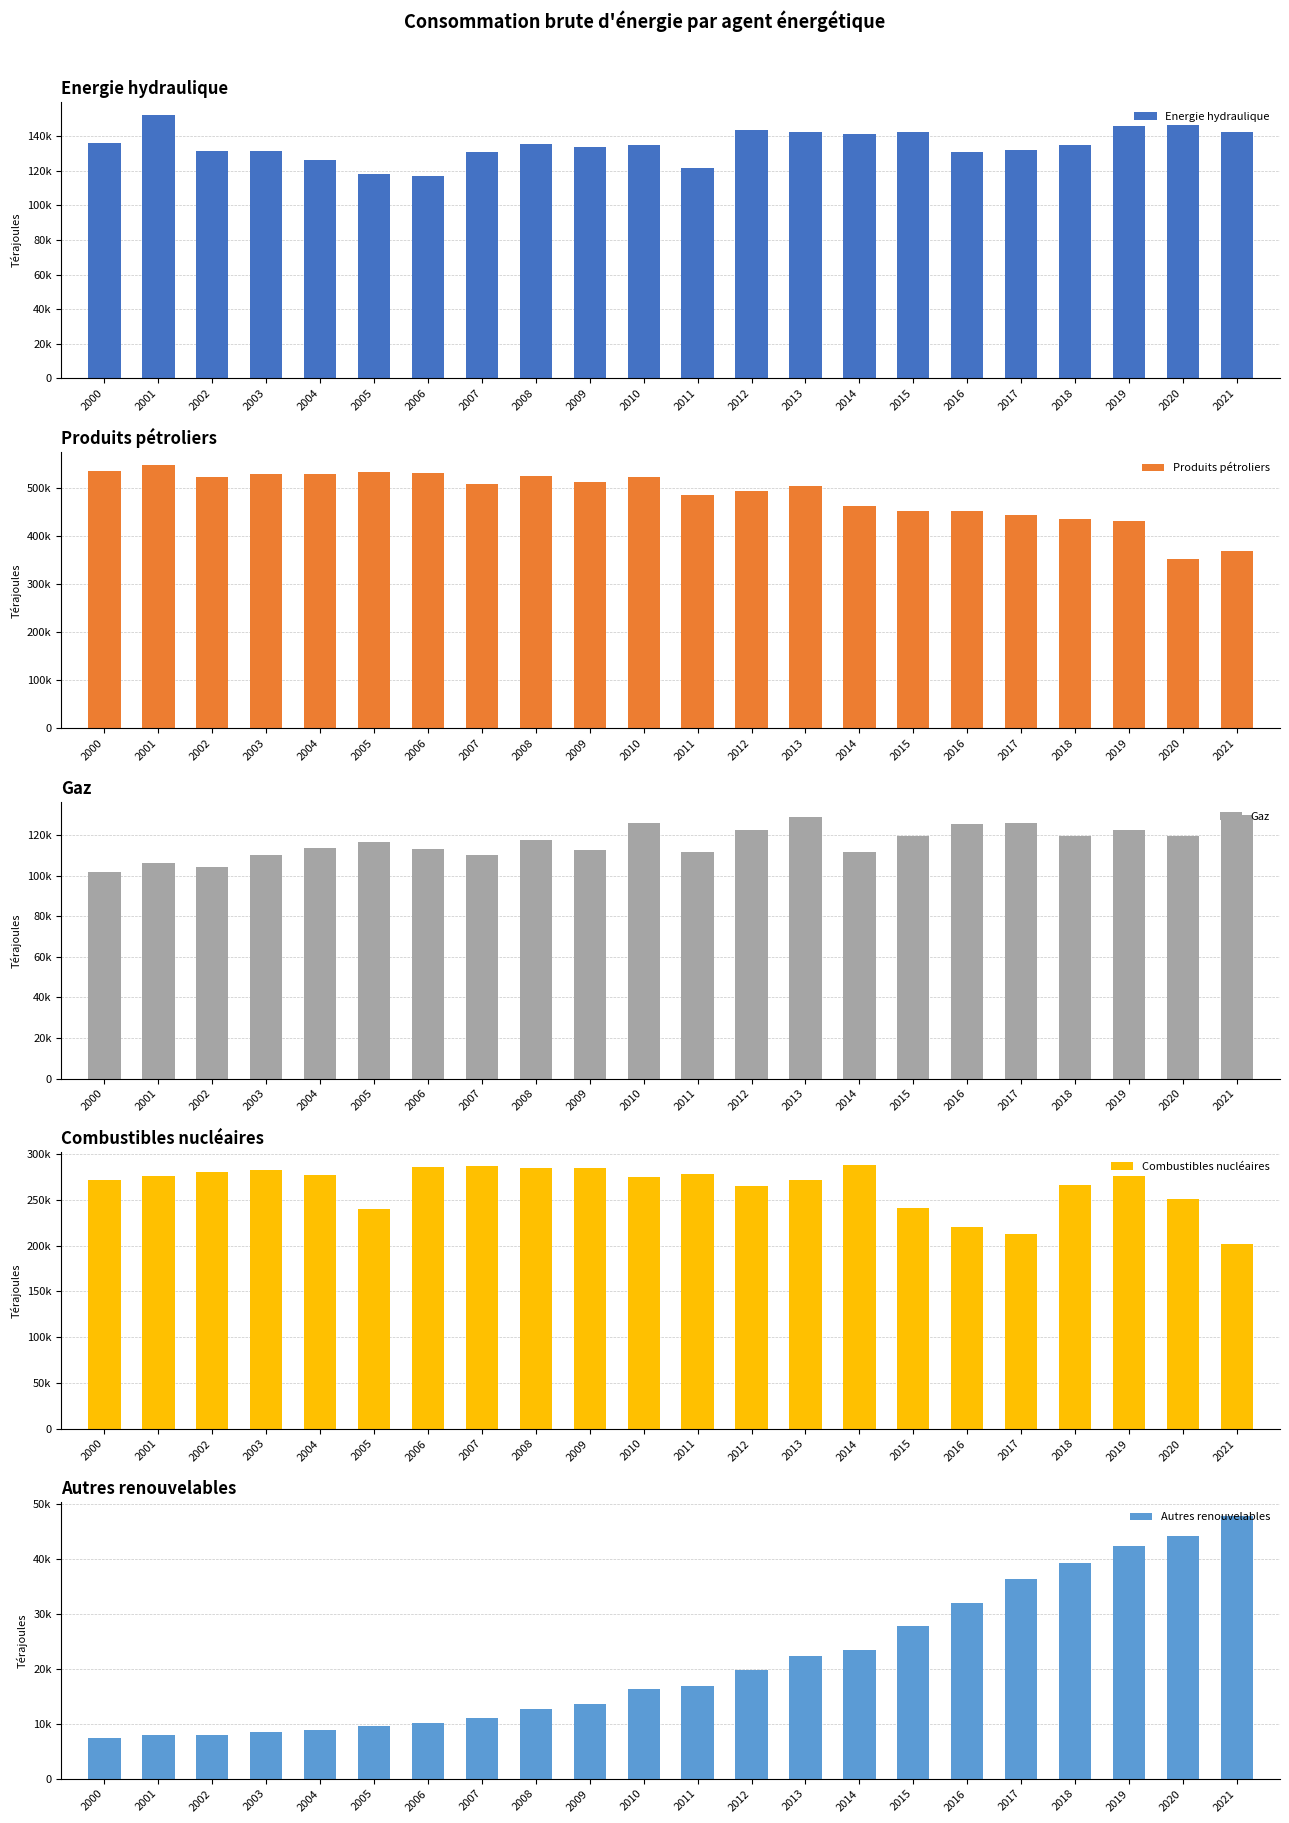

True or false: Produits pétroliers has a value of 522710 at 2002.

True